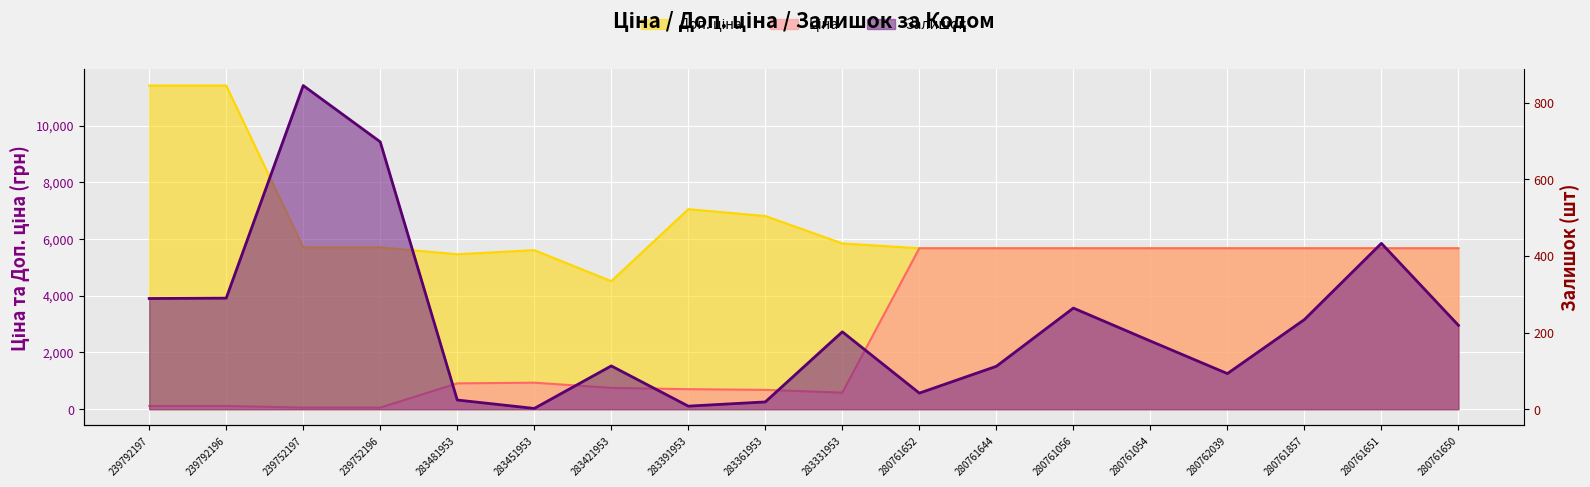

True or false: Доп. ціна has more than 2 points higher than both neighbors.

False